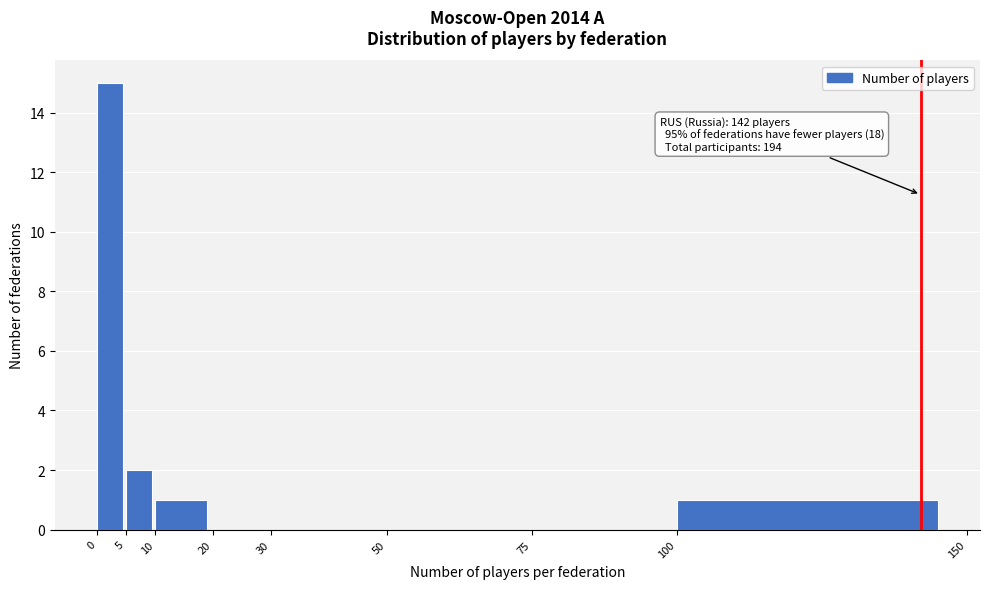

Over which range of the x-axis is the bar tallest?

0 to 5